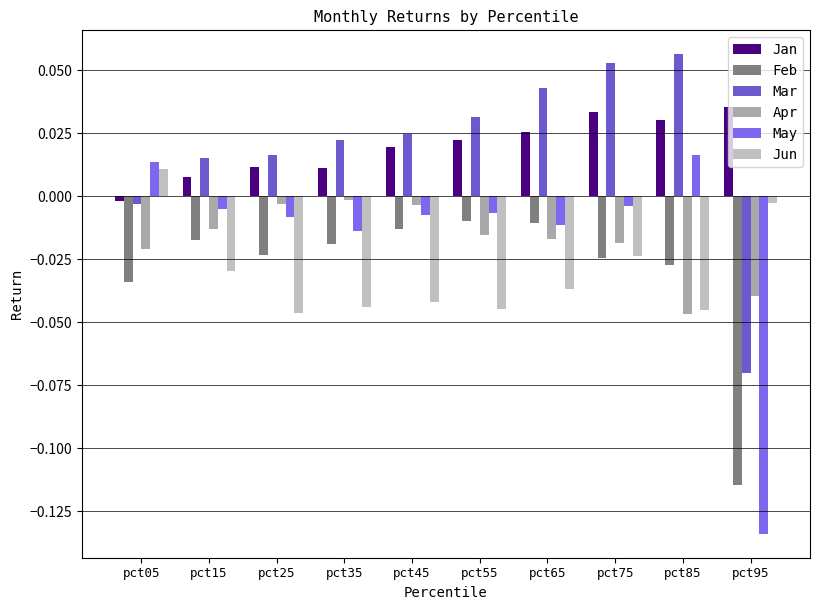

List the series in order of their peak value, highest first.

Mar, Jan, May, Jun, Apr, Feb